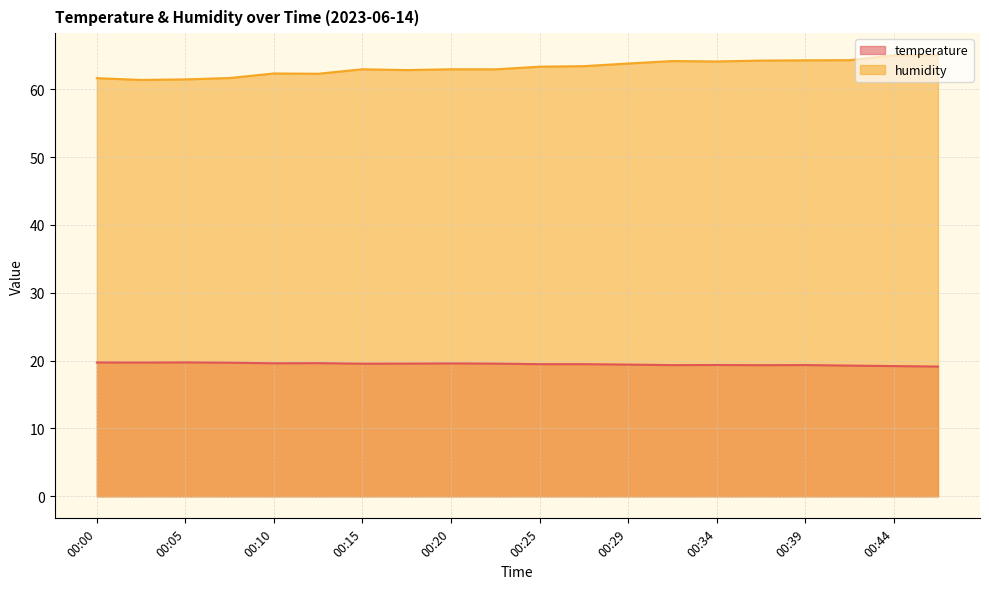

What is the value of the temperature point at the 10th from the left?

19.6